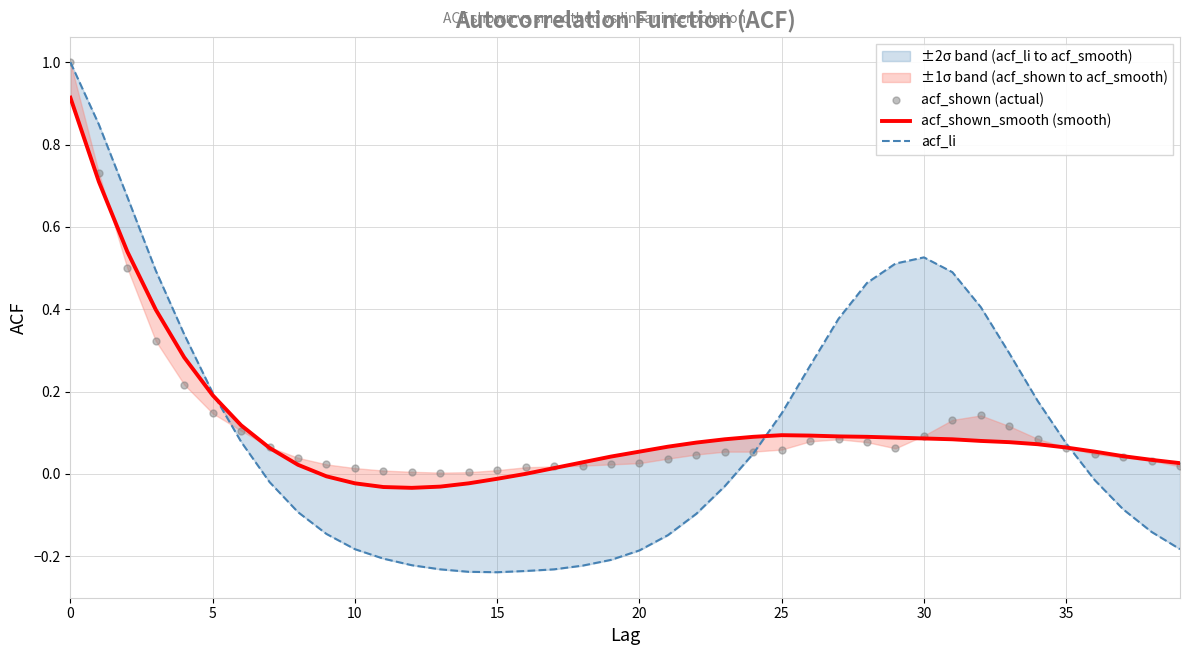

Which series has the largest Y range (max minus min)?

acf_li